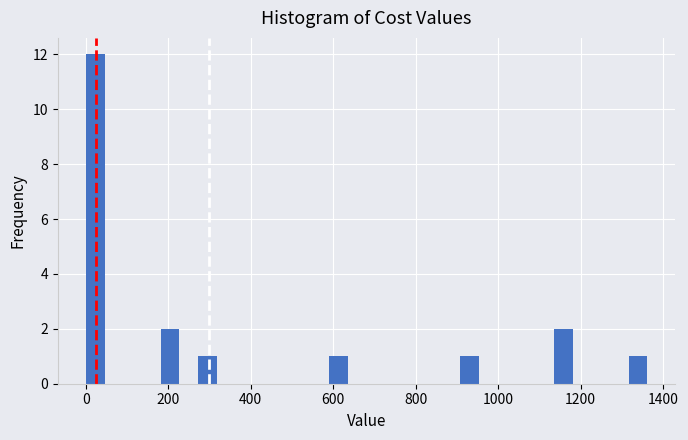

Around what value on the x-axis is the tallest bar? Give the approximate position of its centre, as read against the axis.

20